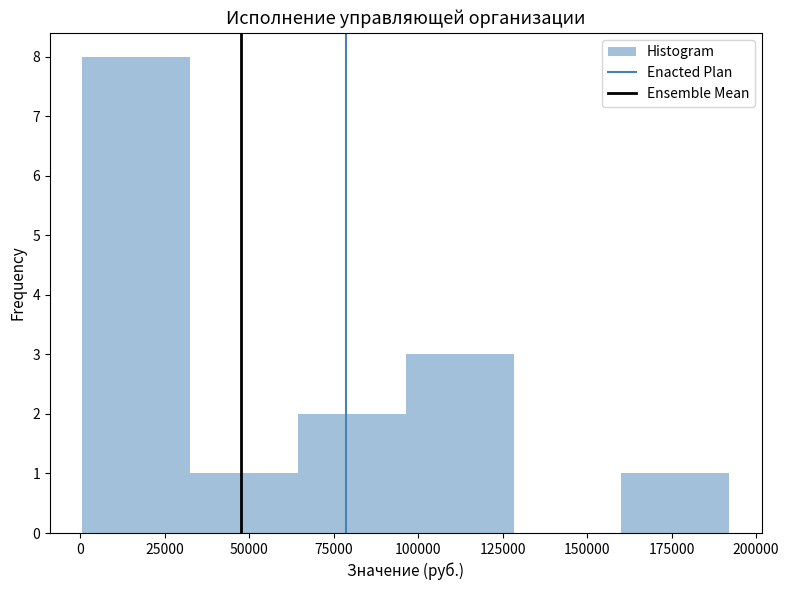

Reading left to right, list every bar in this chart as the range it spans on the x-axis followed by its height. Neither the bar edges nor the heights are printed on the chart, so give them approximately, as read against the axes.

0 to 35000: 8
35000 to 65000: 1
65000 to 95000: 2
95000 to 130000: 3
130000 to 160000: 0
160000 to 190000: 1